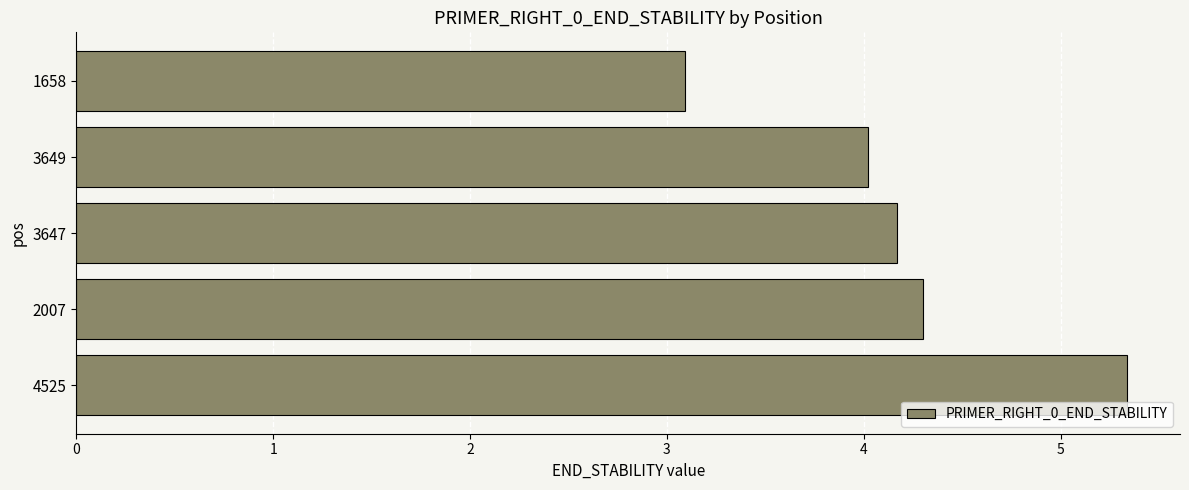

Is it true that the value at 4525 is 8.3?

False